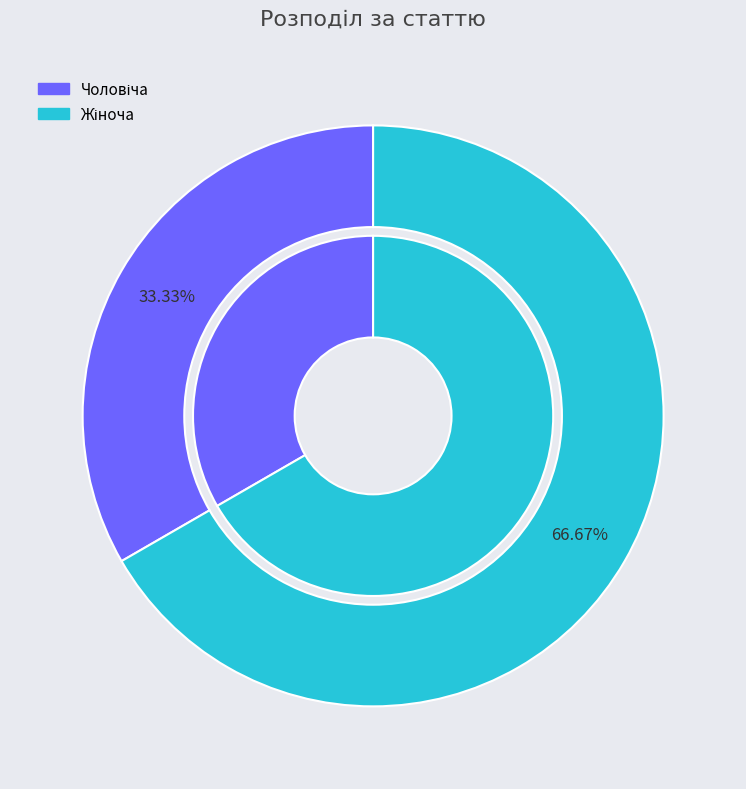

Is Жіноча the majority of the pie?

Yes